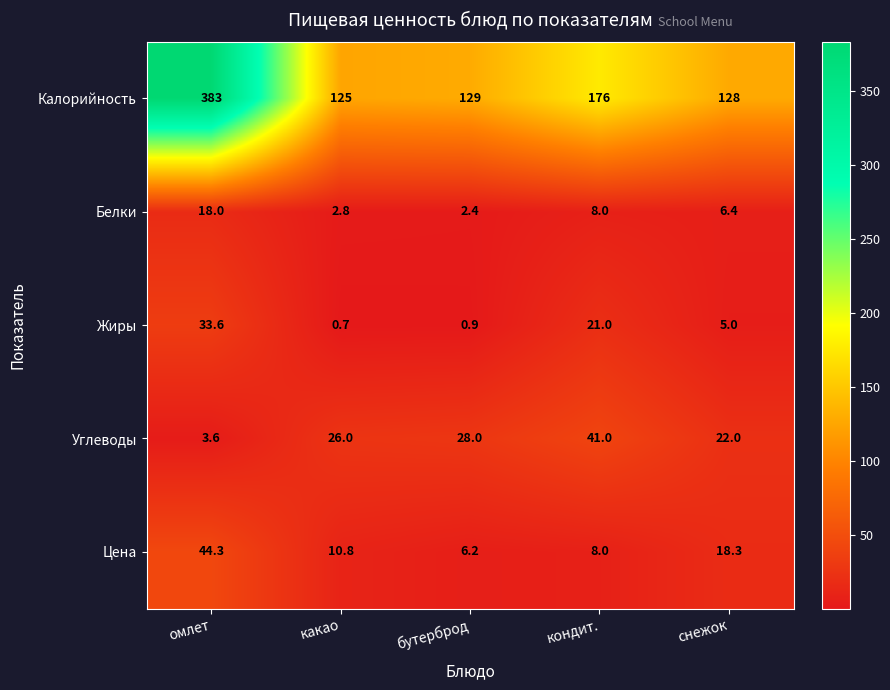

What is the difference between the second highest and second lowest values in the Углеводы series?

6.0